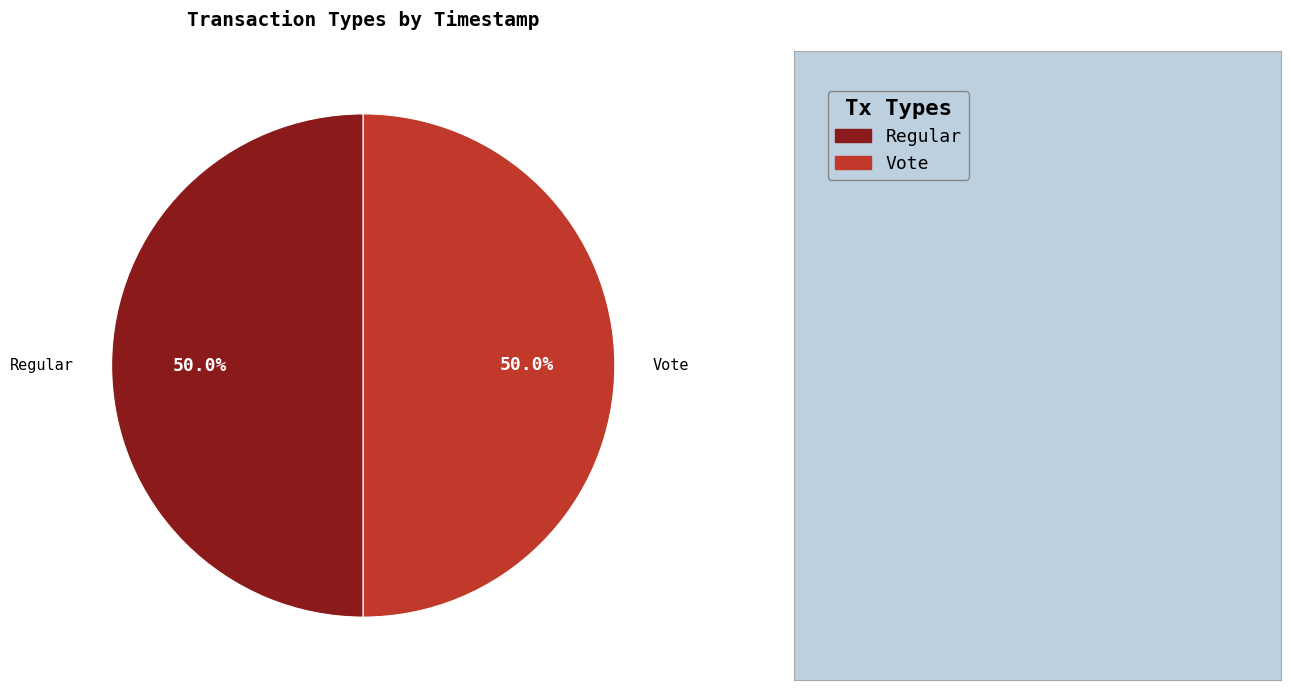

To the nearest percent, what percentage of the pie is Vote?

50%